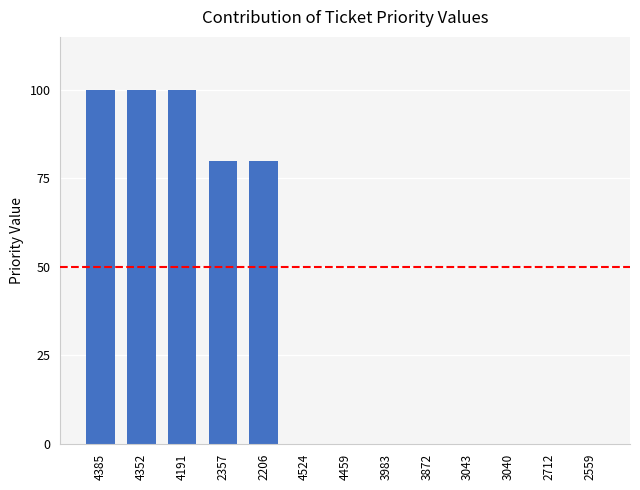

Count the values in the range 0 to 80.

10